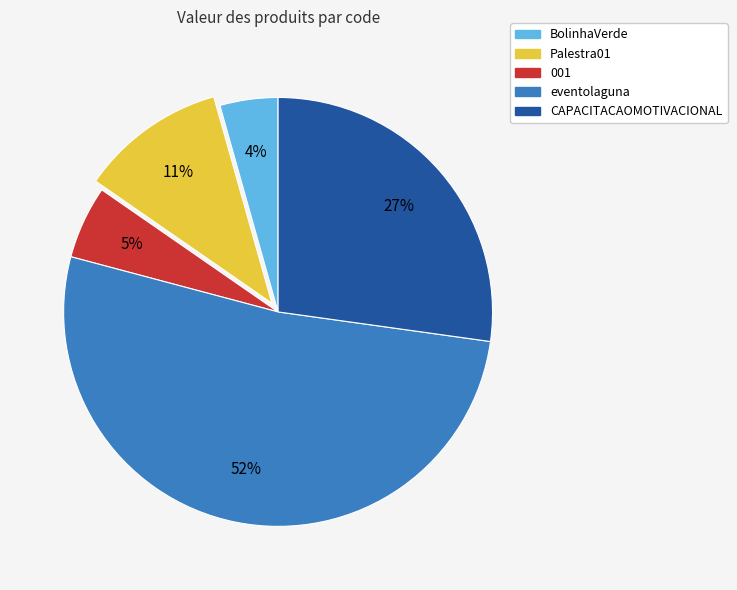

Which slice is the smallest?

BolinhaVerde